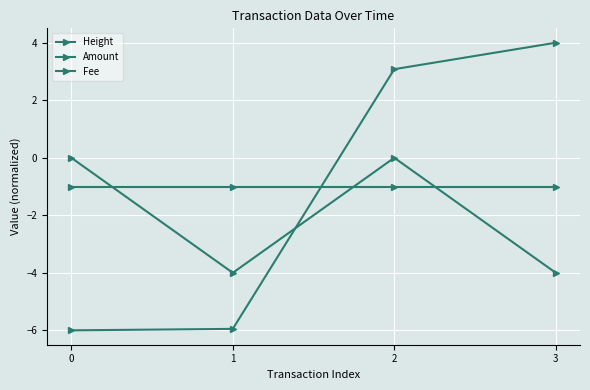

Is the value of Fee at 0 greater than the value of Amount at 3?

Yes